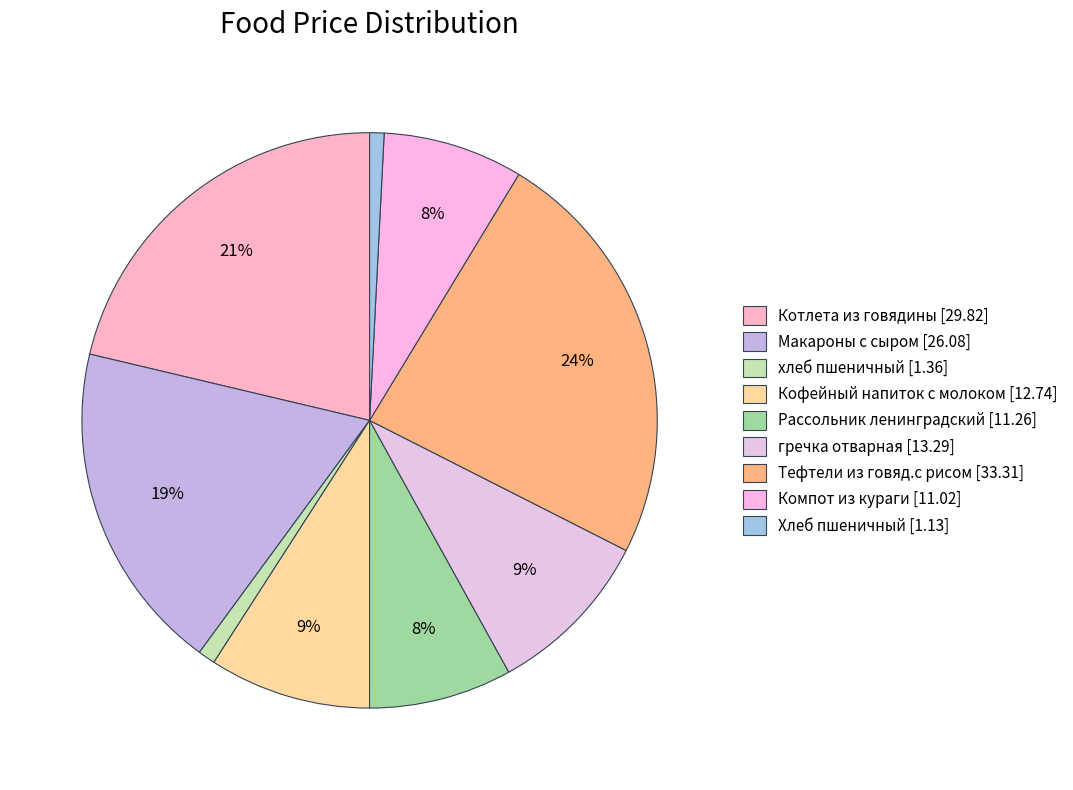

Combined, what portion of the pie is Макароны с сыром and Кофейный напиток с молоком?

27.7%